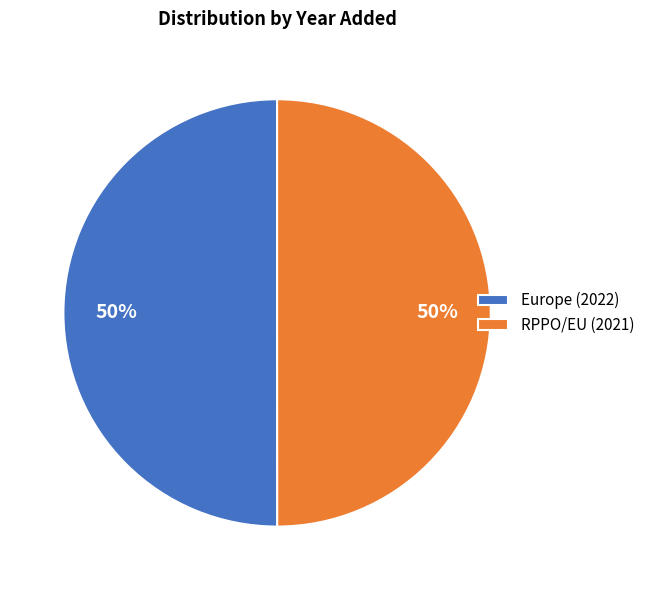

Combined, do RPPO/EU and Europe account for over 50%?

Yes